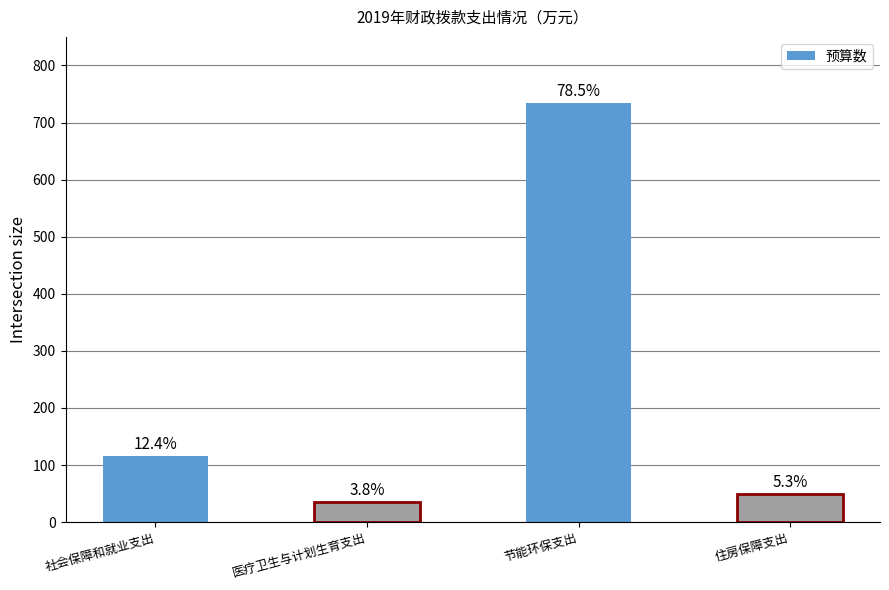

What is the change in value from 节能环保支出 to 住房保障支出?

-684.8